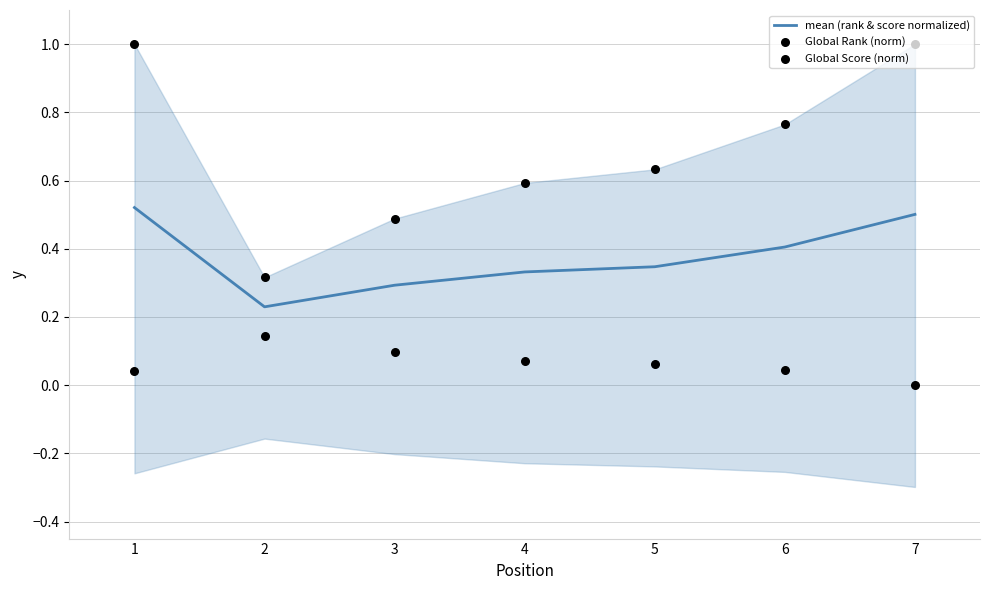

Which series has the largest total across all categories?

Global Rank (norm)